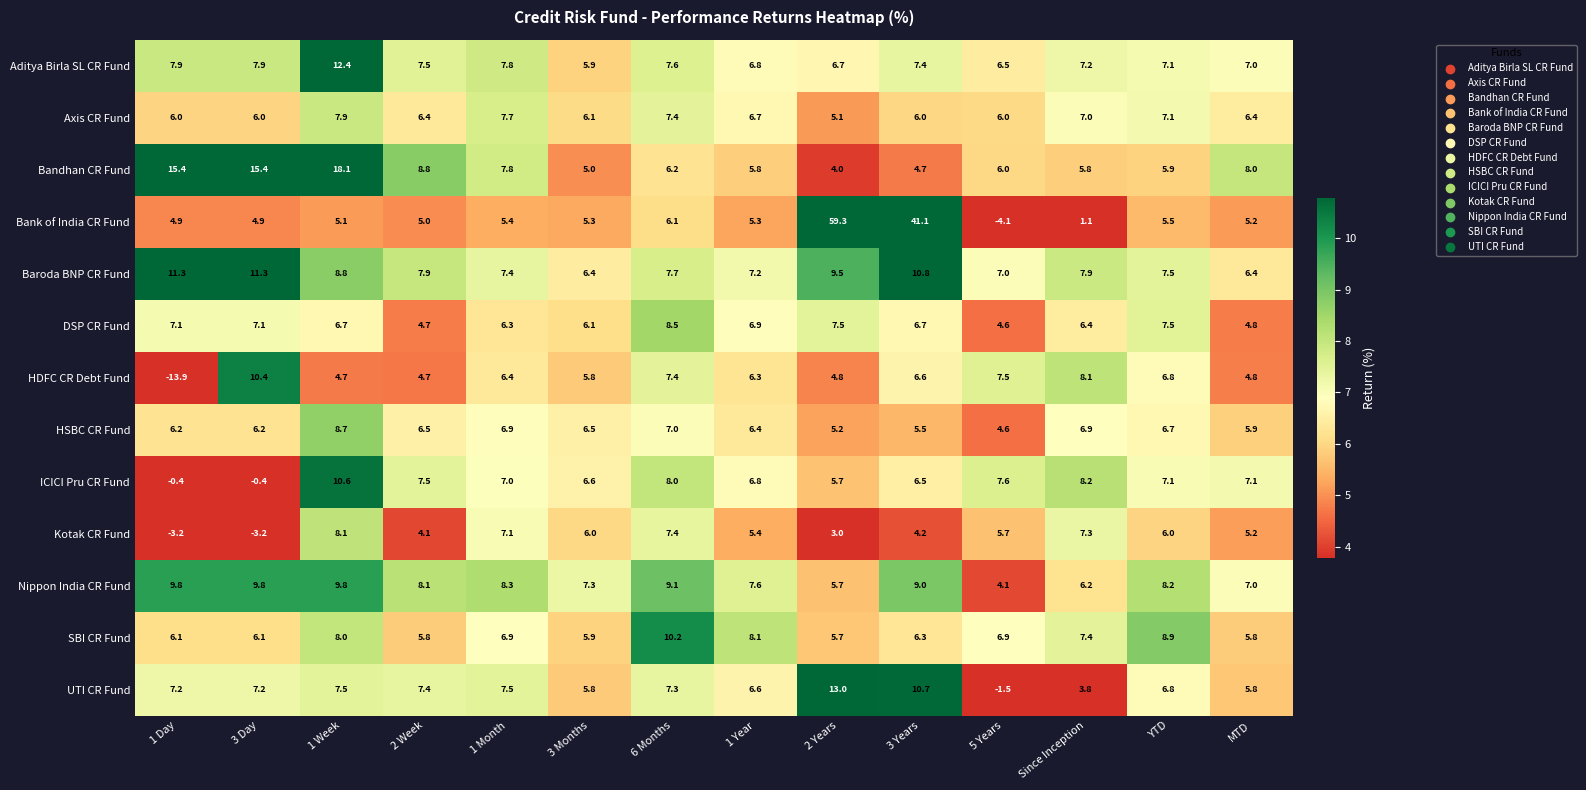

At which category is the sum across all series the highest?

2 Years